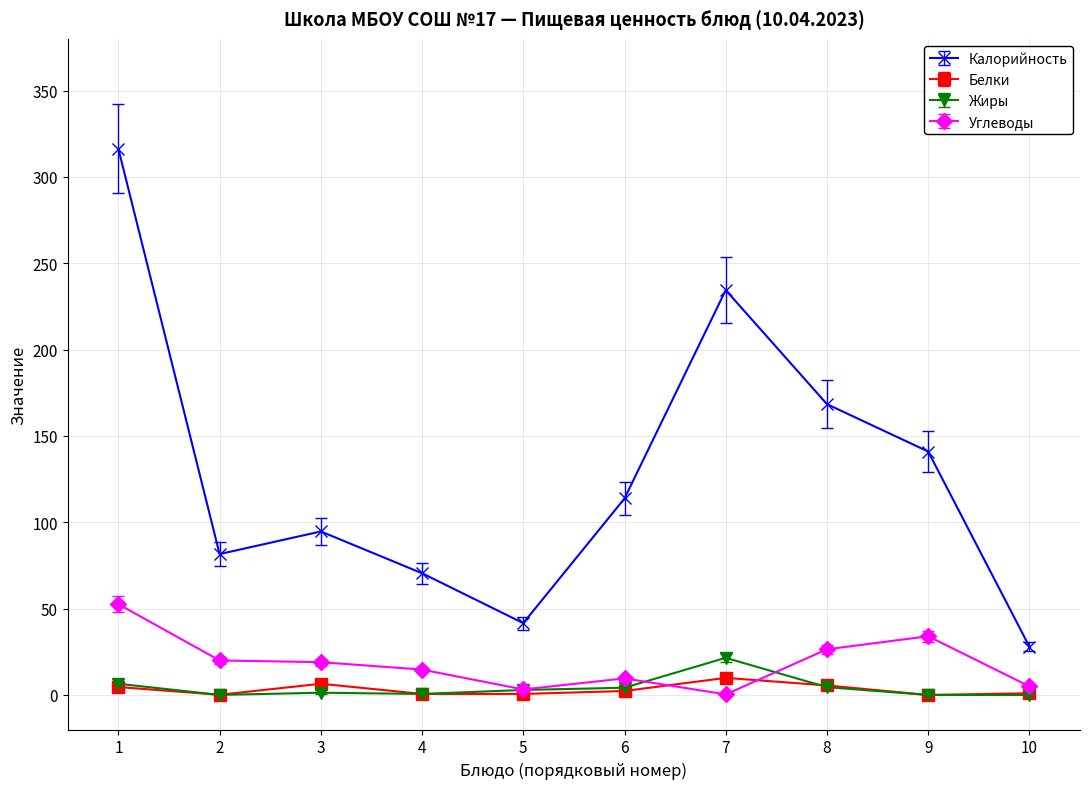

How many data points in Углеводы are less than 19?

5